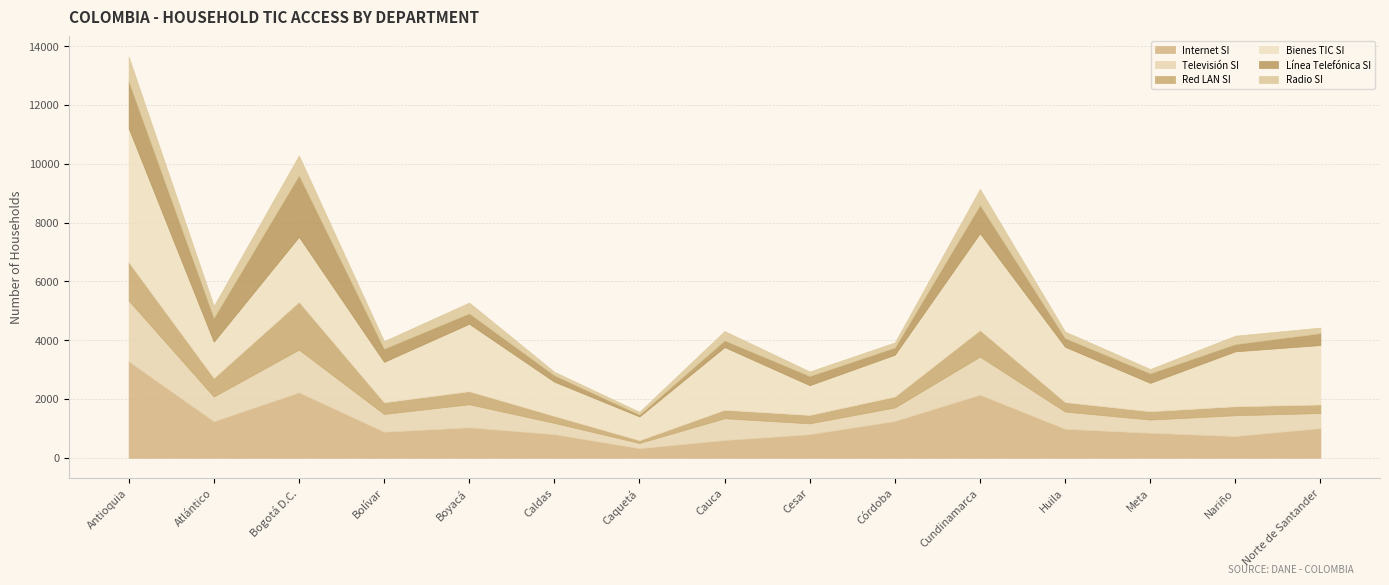

What is the minimum value for Radio SI?

95